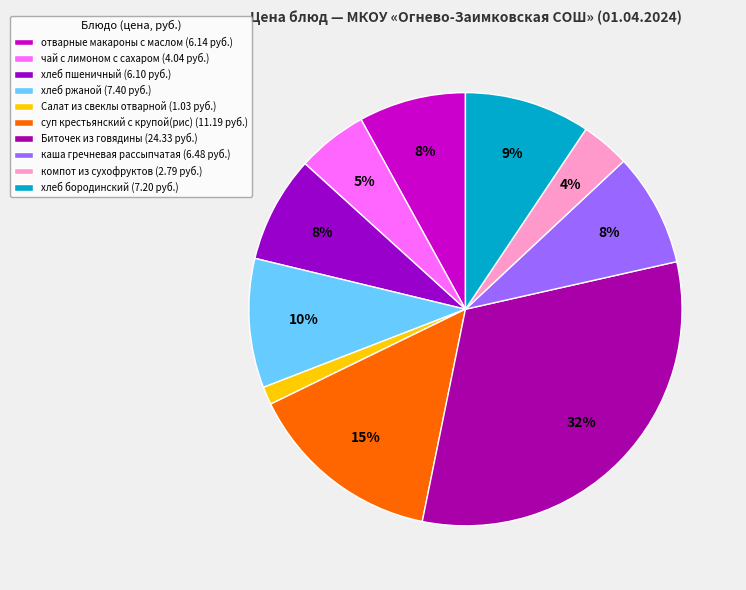

Combined, do Биточек из говядины and компот из сухофруктов account for over 50%?

No